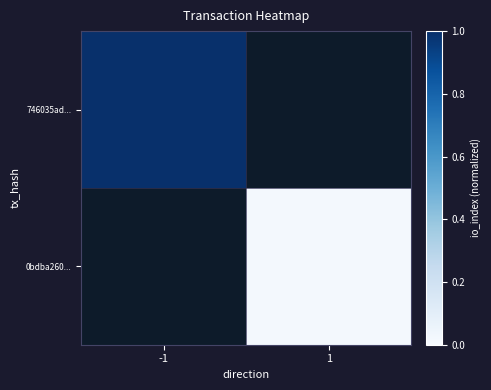

Rank the categories by 0bdba260... value from highest to lowest.

-1, 1